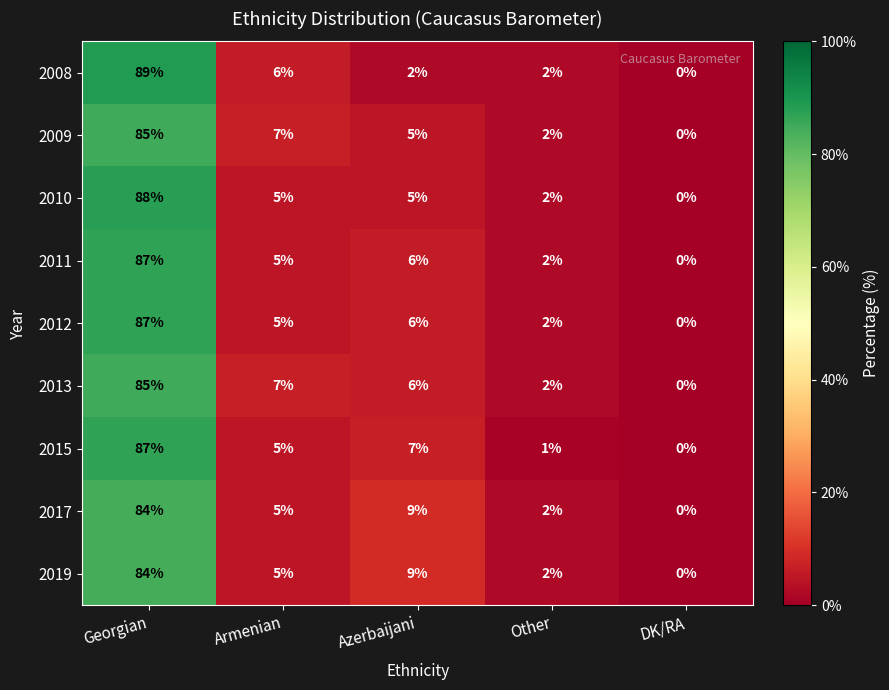

True or false: 2017 has a value of 114 at Georgian.

False